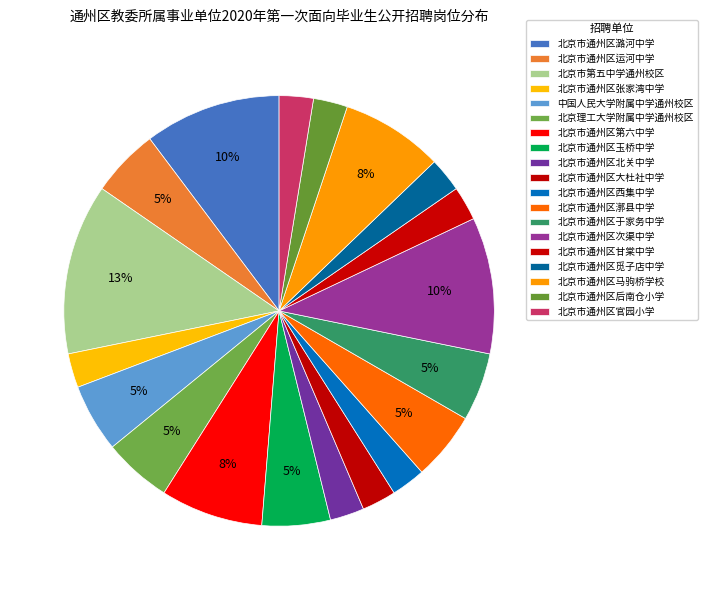

Count the number of slices in the pie.

19